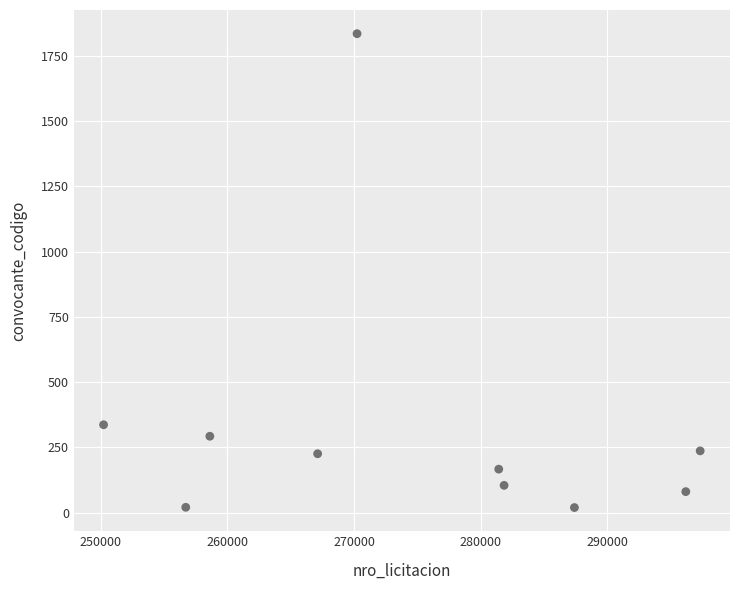

What is the average Y value?

332